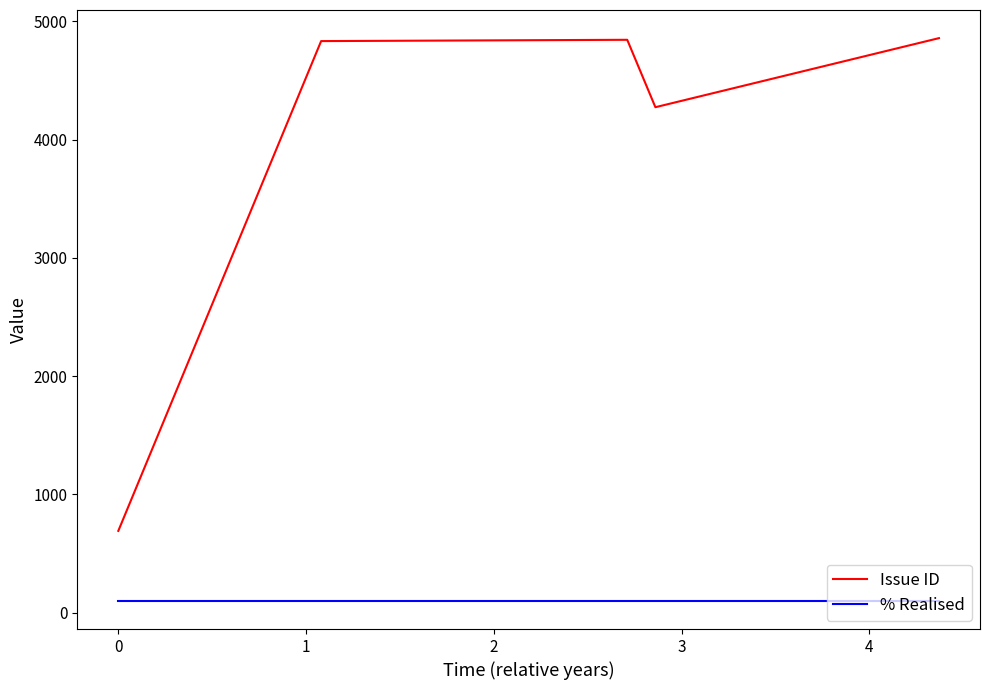

What is the difference between the maximum and second lowest values in the Issue ID series?

584